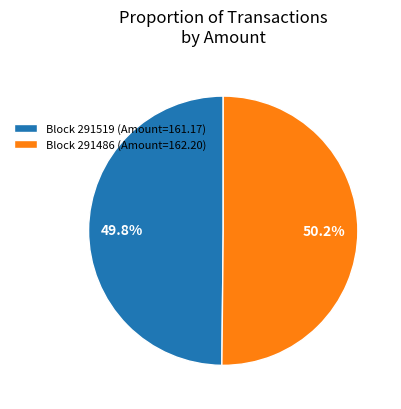

Combined, what portion of the pie is Block 291486 (Amount=162.20) and Block 291519 (Amount=161.17)?

100.0%